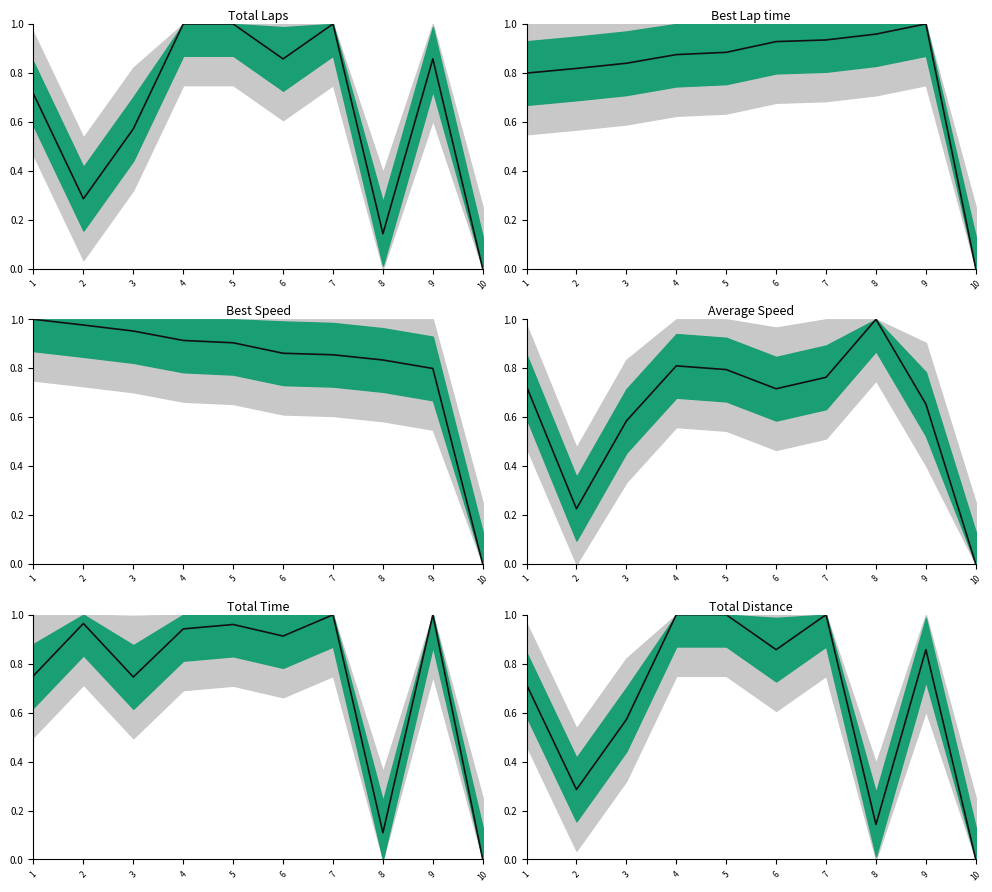

How many interior local valleys does the Average Speed series have?

2